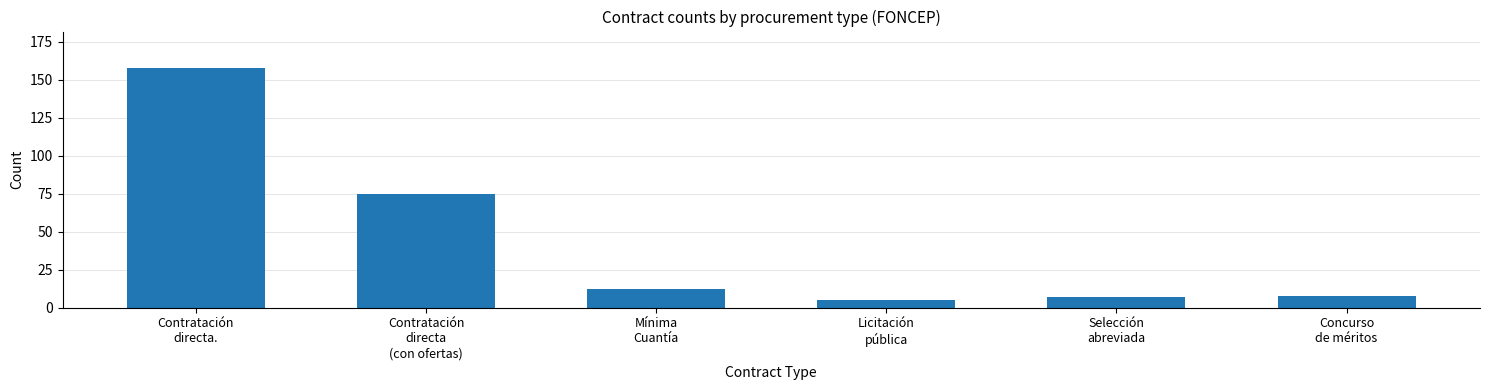

At which label does the data first exceed 12?

Contratación
directa.